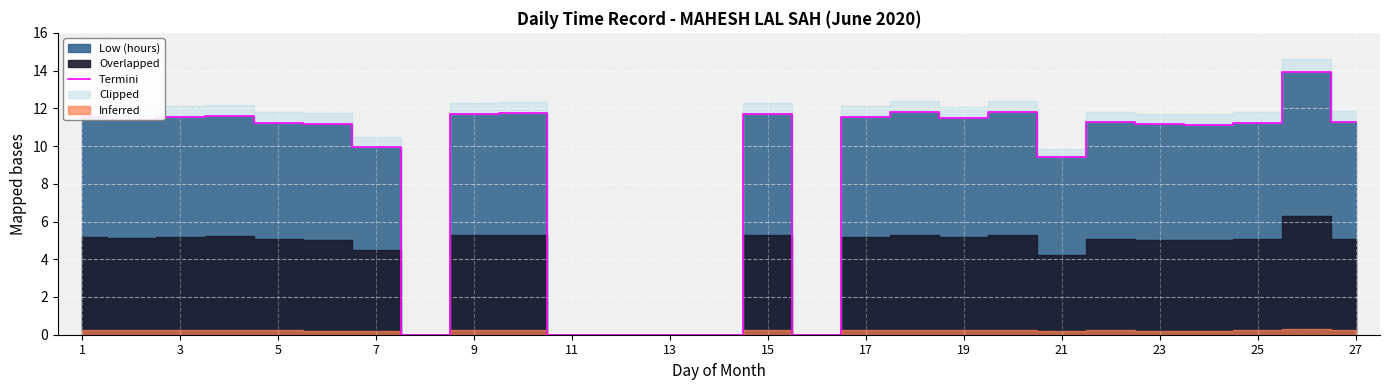

Reading left to right, transcribe all the data shown in this chart.

11.5	11.4	11.5	11.6	11.2	11.2	10.0	0.0	11.7	11.7	0.0	0.0	0.0	0.0	11.7	0.0	11.5	11.8	11.5	11.8	9.4	11.3	11.2	11.1	11.2	13.9	11.3